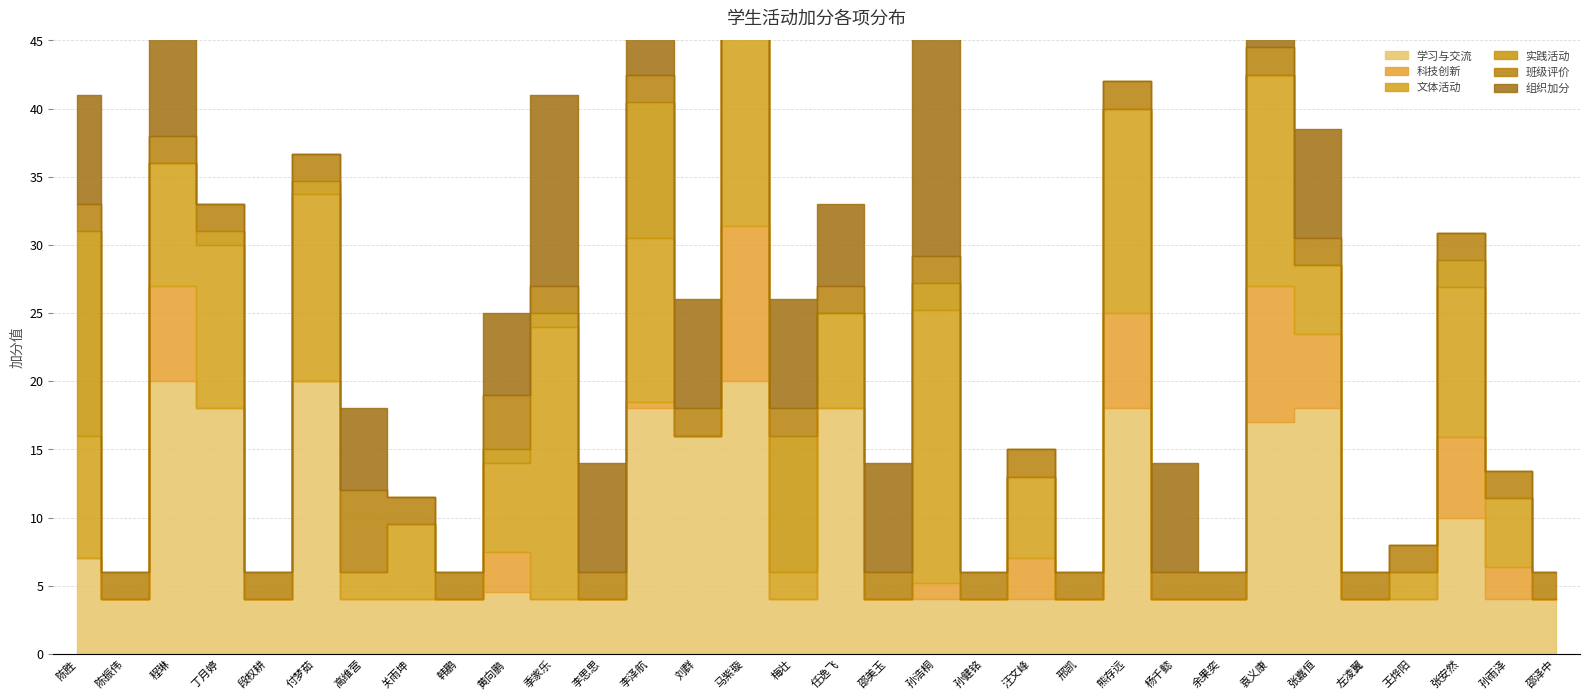

How many categories are shown in the chart?

32